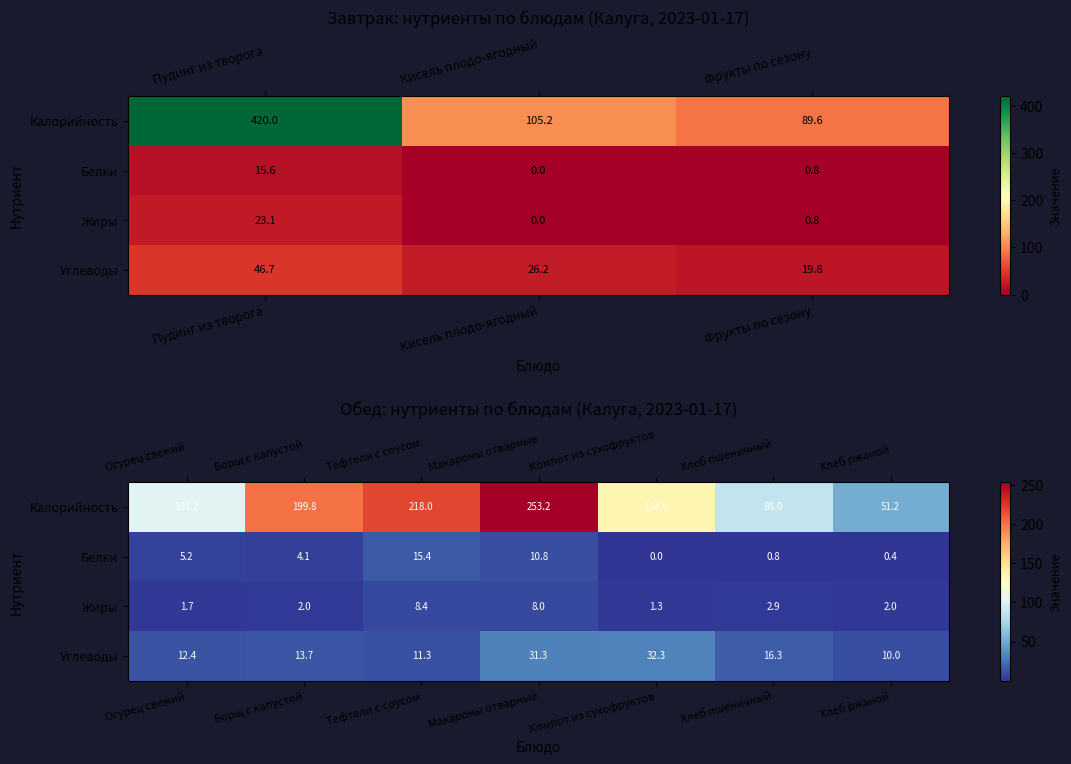

At which category does the chart reach its peak across all series?

Пудинг из творога